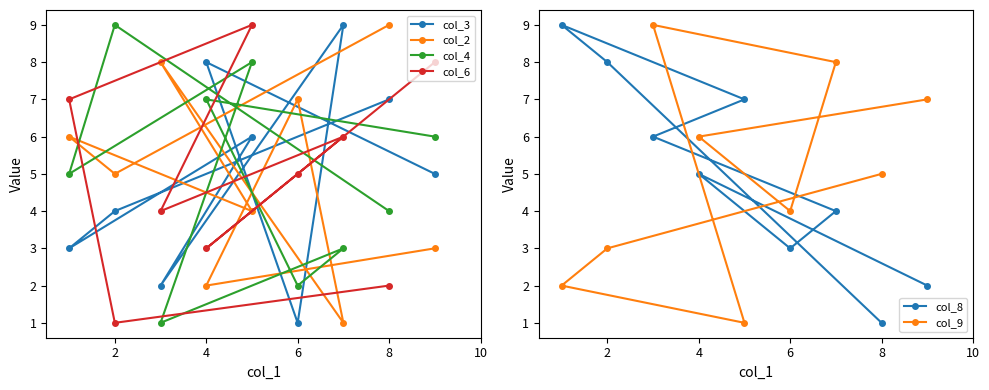

True or false: col_4 has a value of 10 at 4.

False